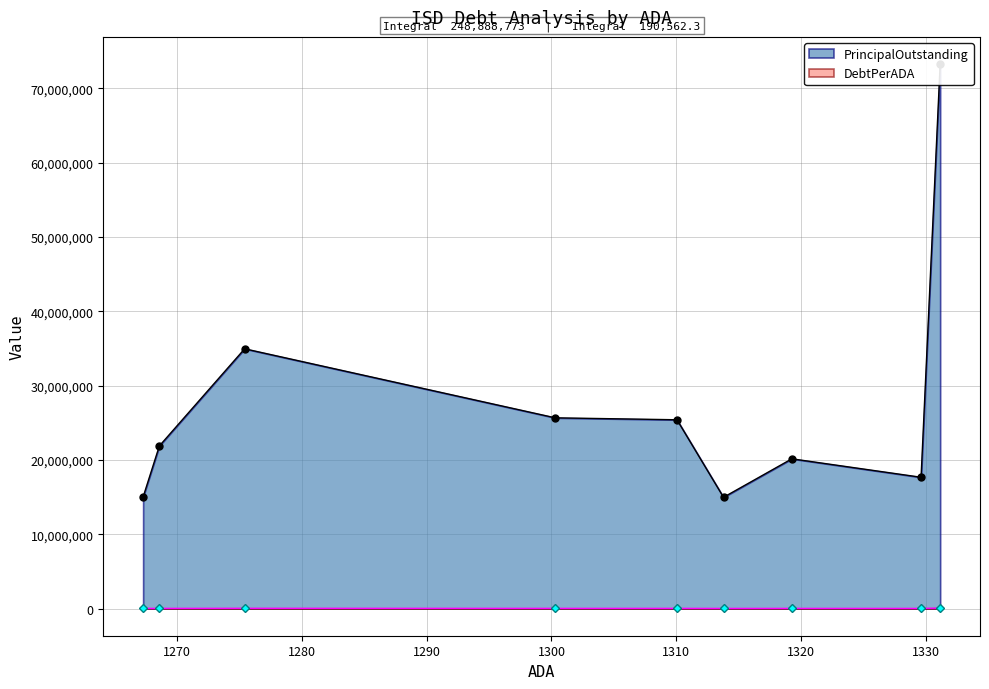

The value of PrincipalOutstanding at Bishop CISD is 45757846.2. True or false?

False